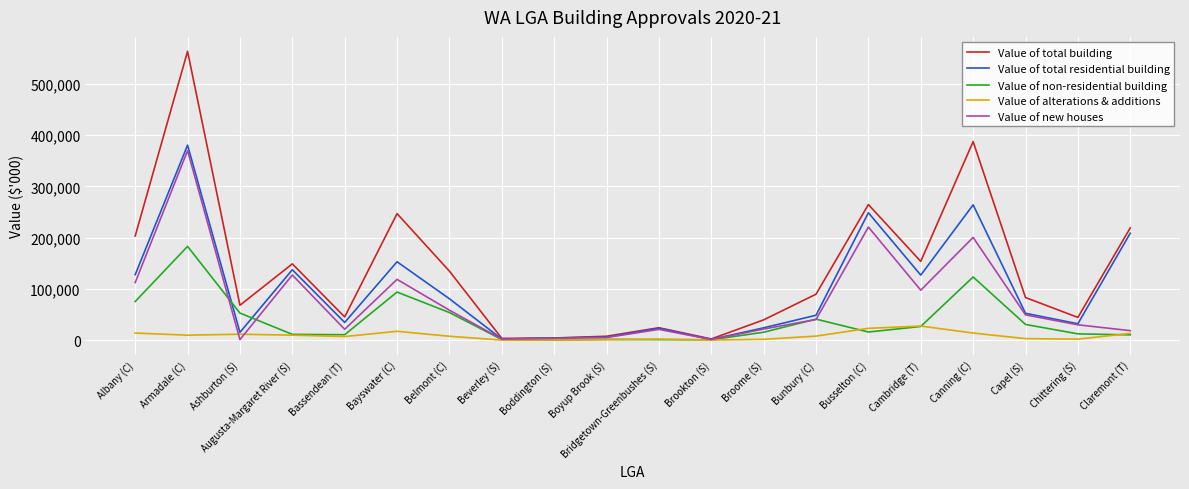

Does the chart display data point markers on the line(s)?

No